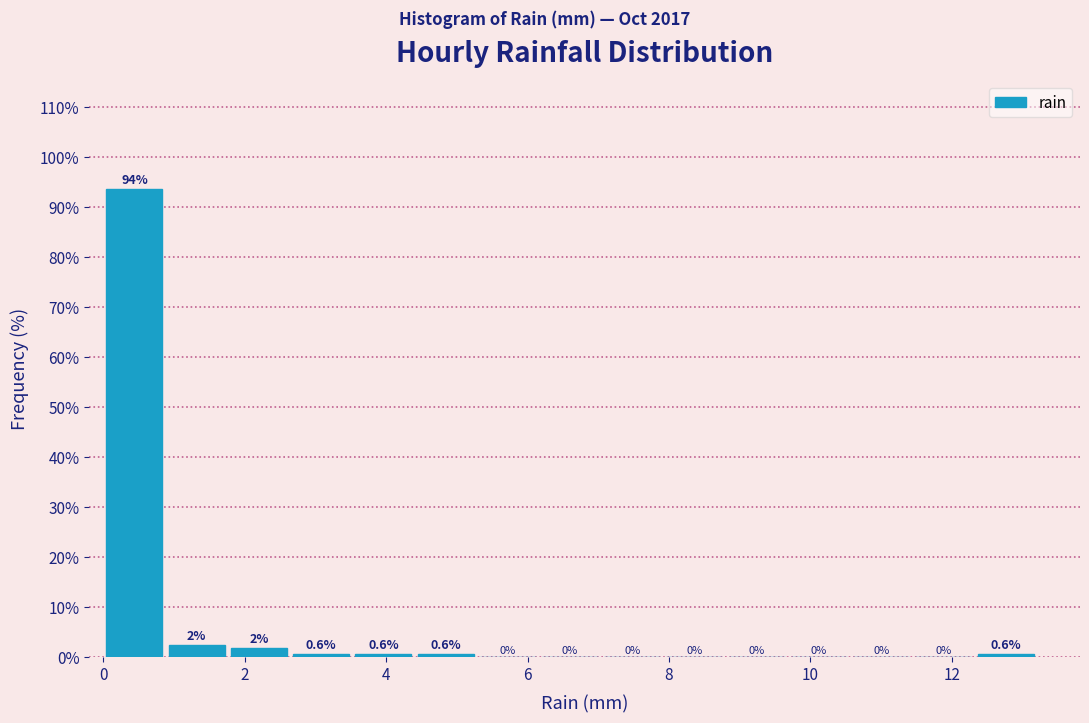

Which range on the x-axis has the tallest bar?

0.00 to 0.88